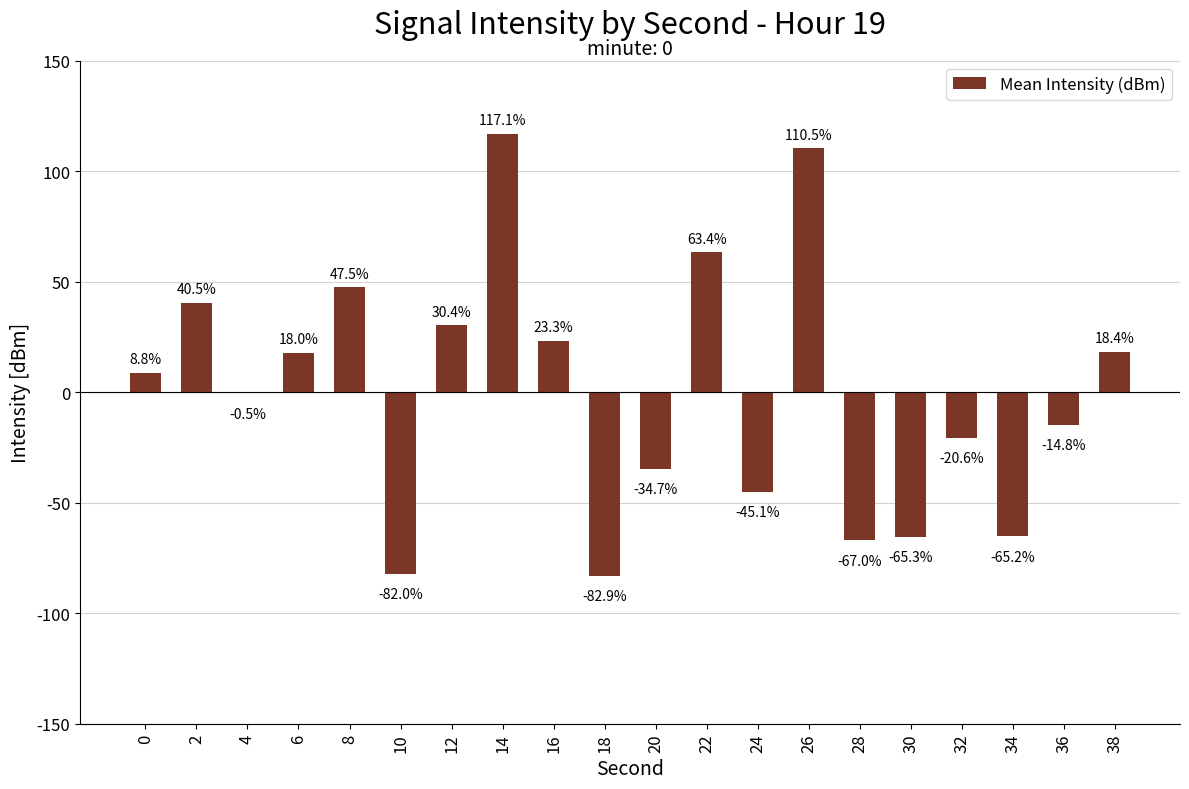

Which label corresponds to the largest value in the chart?

14